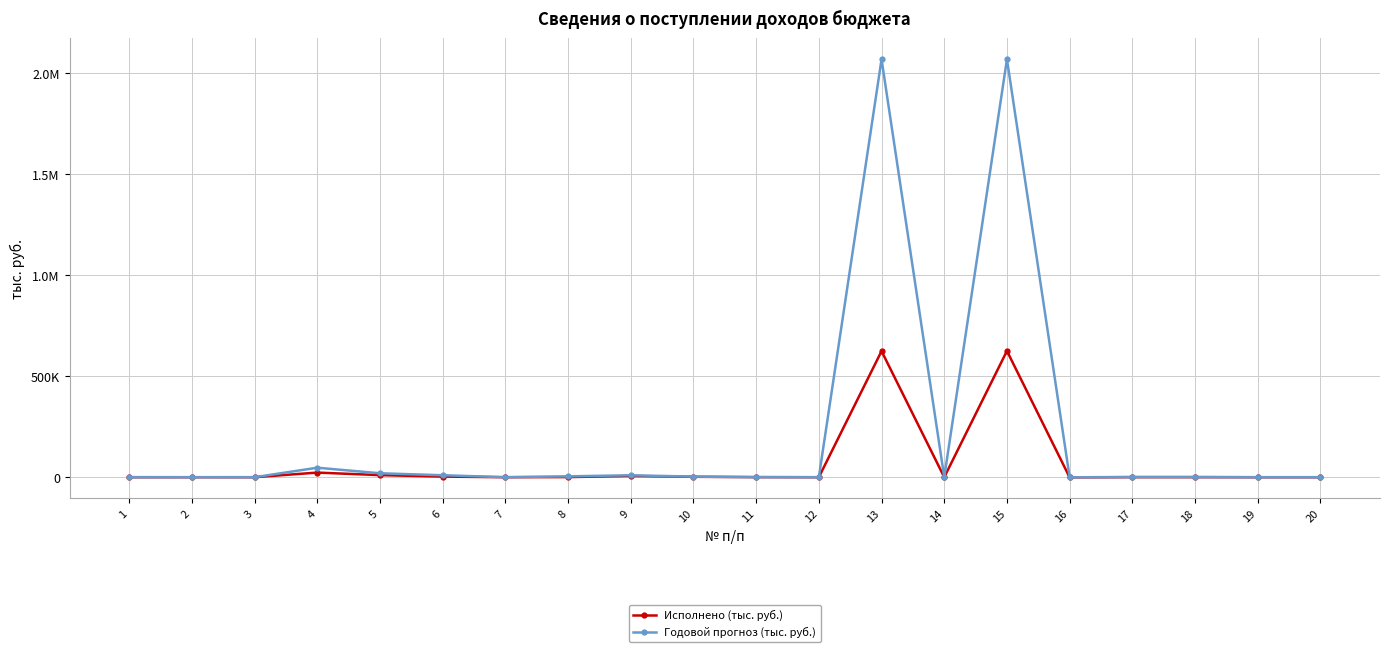

What are all the series names shown in the legend?

Исполнено (тыс. руб.), Годовой прогноз (тыс. руб.)